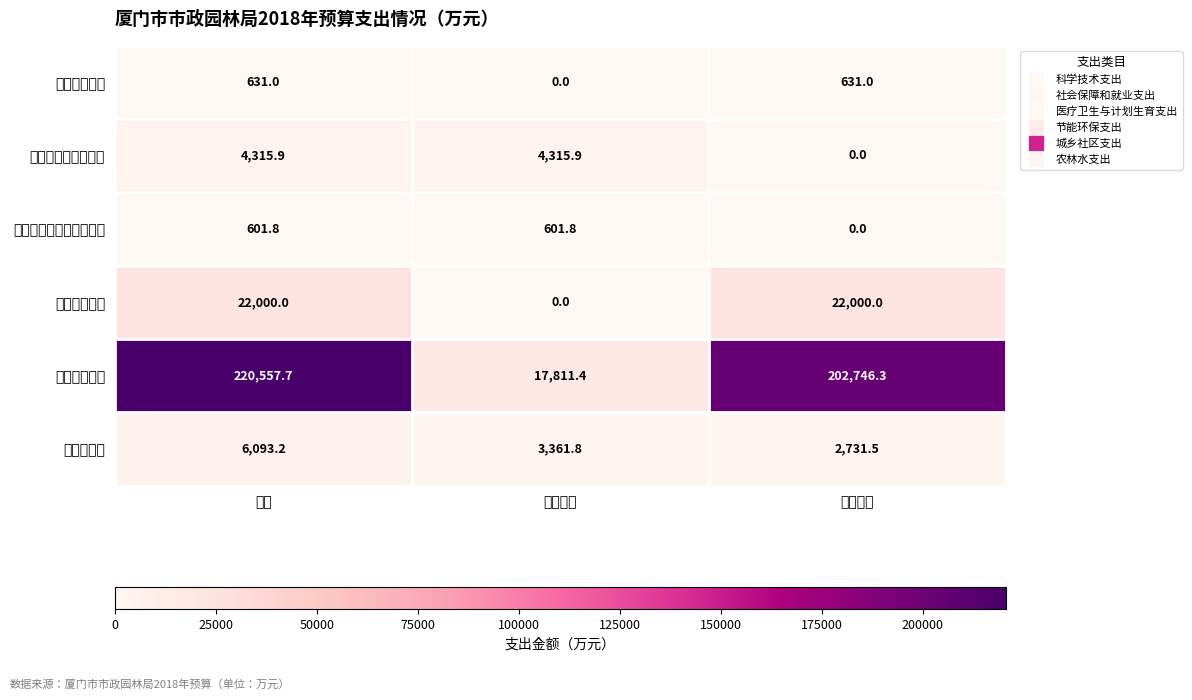

Reading left to right, list all the values displayed in this chart.

科学技术支出: 小计=631.0	基本支出=0.0	项目支出=631.0
社会保障和就业支出: 小计=4315.9	基本支出=4315.9	项目支出=0.0
医疗卫生与计划生育支出: 小计=601.8	基本支出=601.8	项目支出=0.0
节能环保支出: 小计=22000.0	基本支出=0.0	项目支出=22000.0
城乡社区支出: 小计=220557.7	基本支出=17811.4	项目支出=202746.3
农林水支出: 小计=6093.2	基本支出=3361.8	项目支出=2731.5